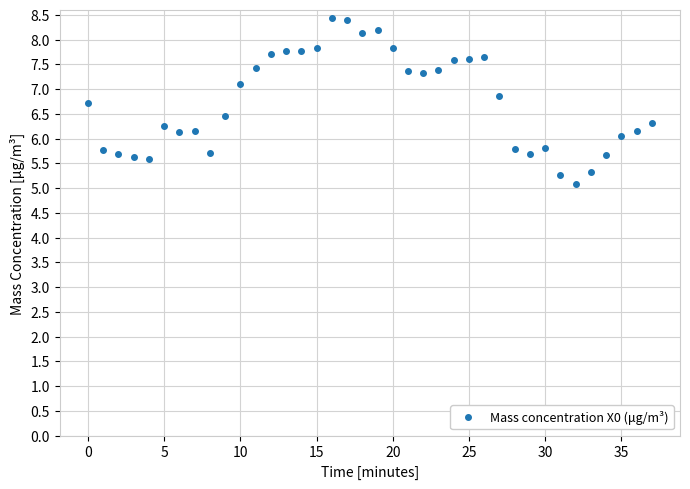

What is the difference between the maximum and second lowest values?

3.2